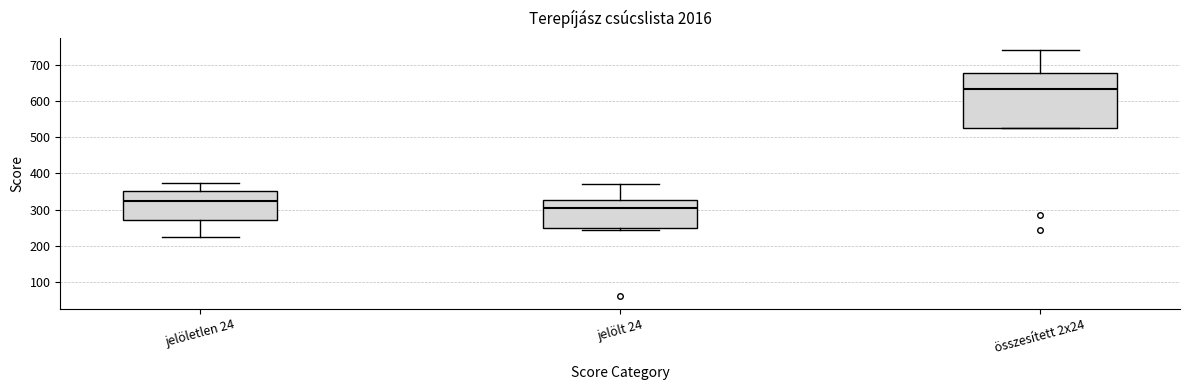

Where does the median line of the box for jelöletlen 24 sit on the y-axis? The values are not printed on the chart, so give them approximately, as read against the axis.

320